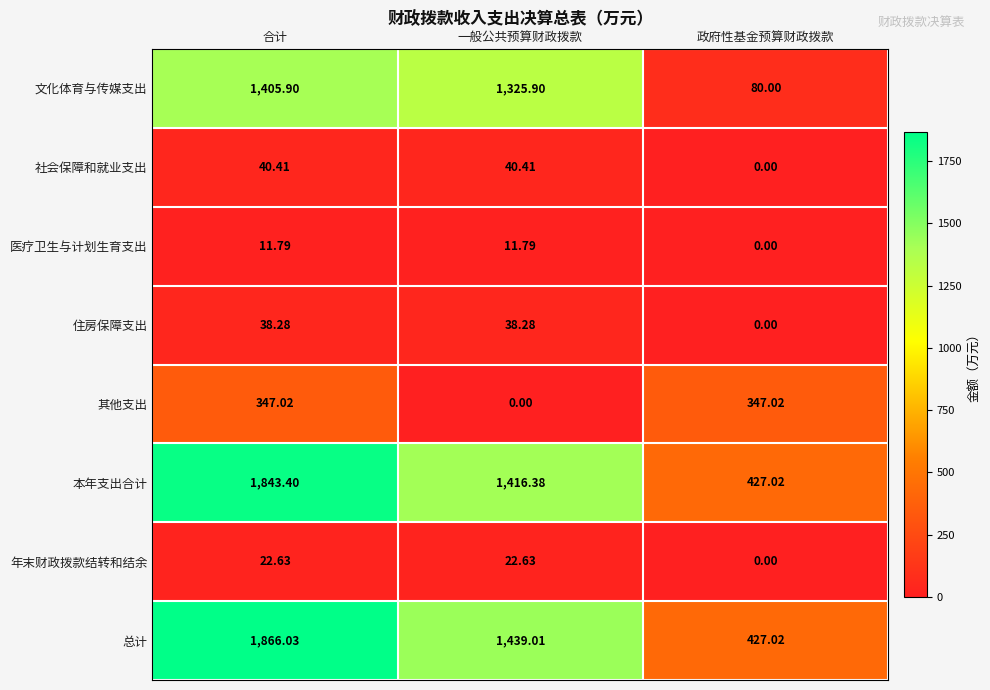

At which category is the sum across all series the highest?

合计